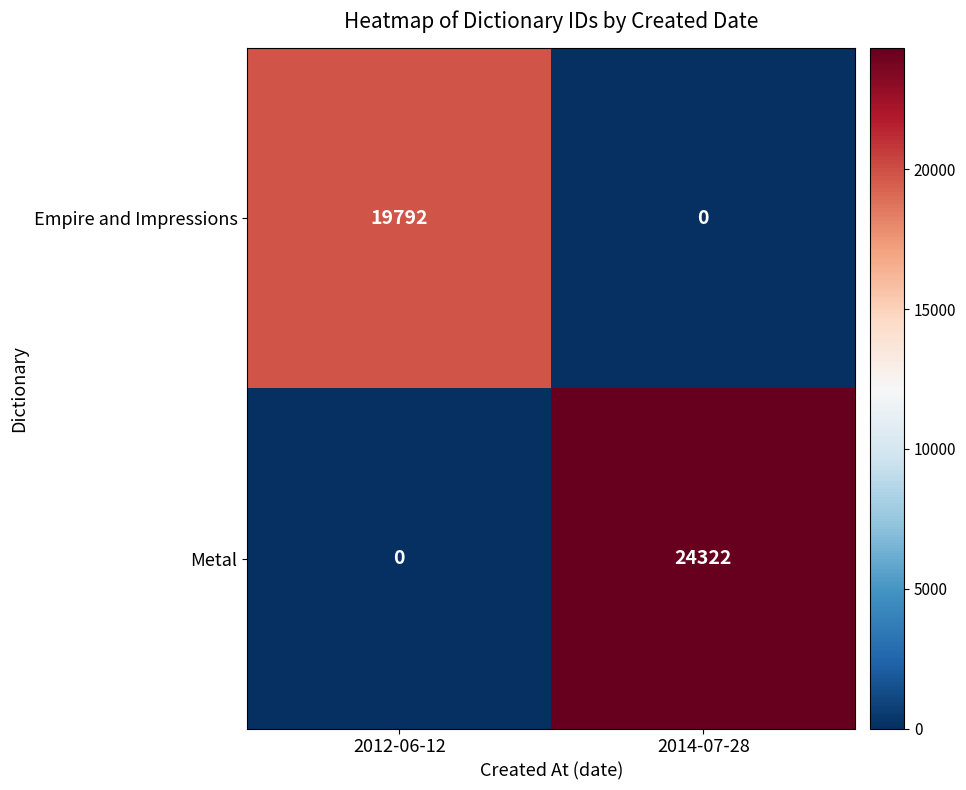

Which series has the largest total across all categories?

Metal